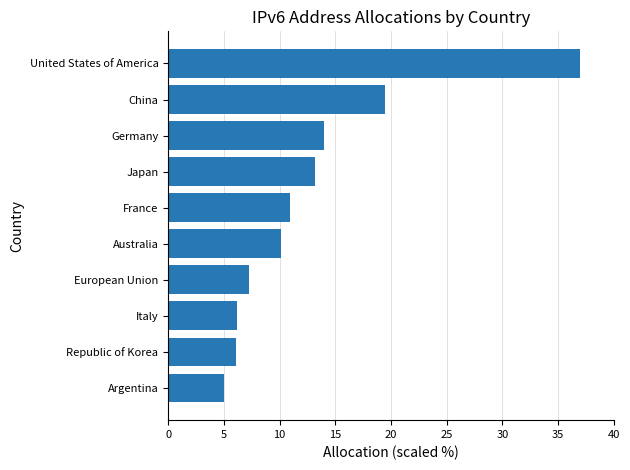

Which label corresponds to the smallest value in the chart?

Argentina